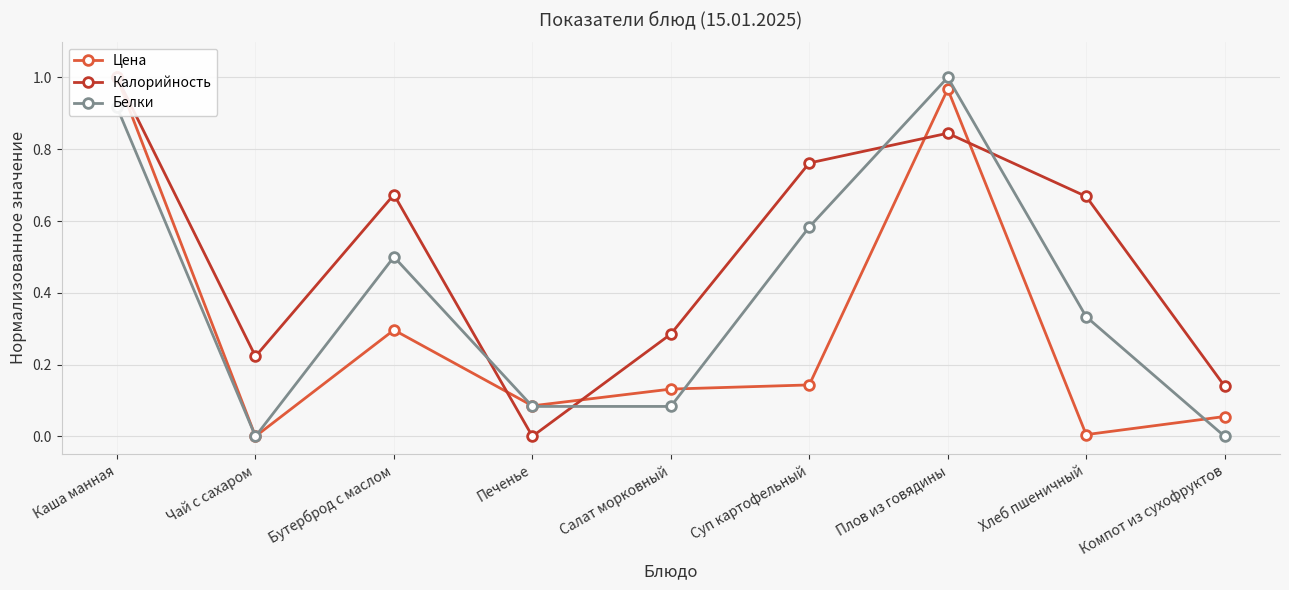

At which category is the sum across all series the highest?

Каша манная